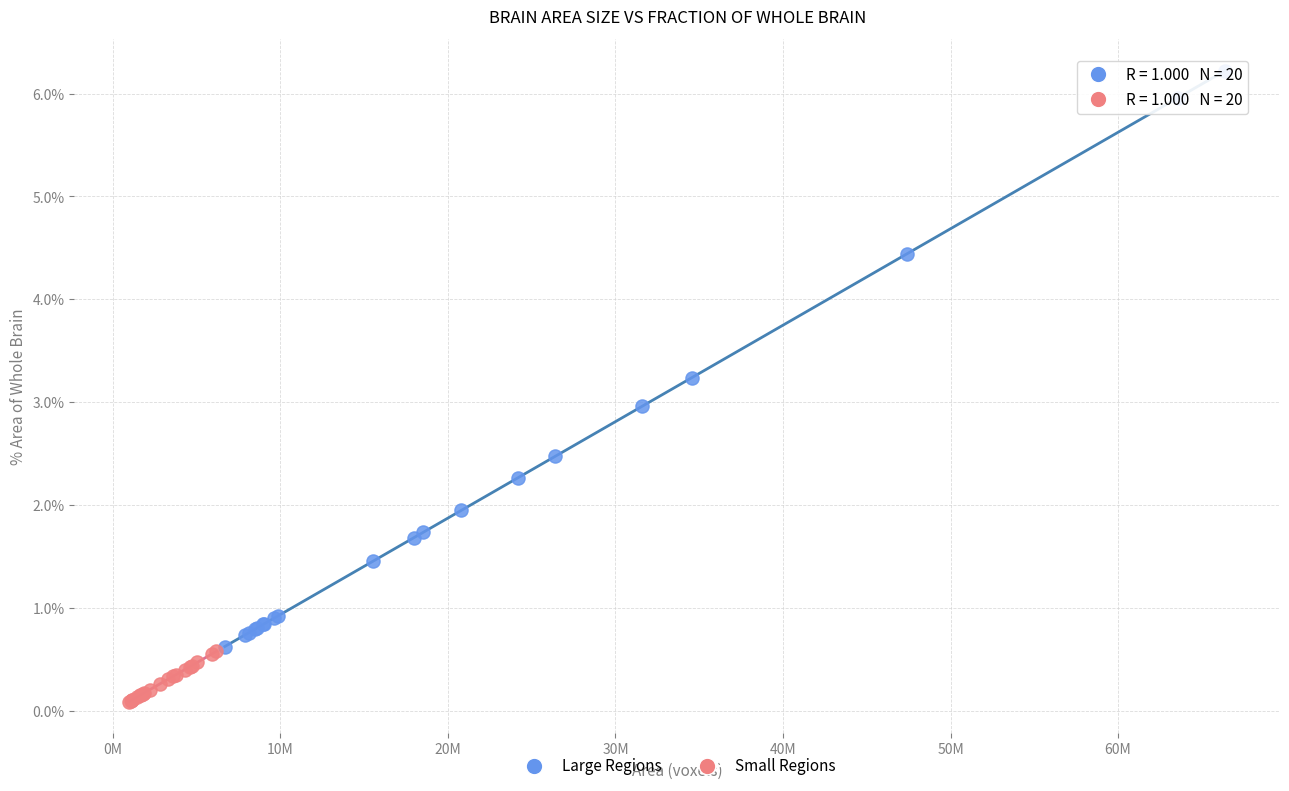

Which series has the largest Y range (max minus min)?

Large Regions